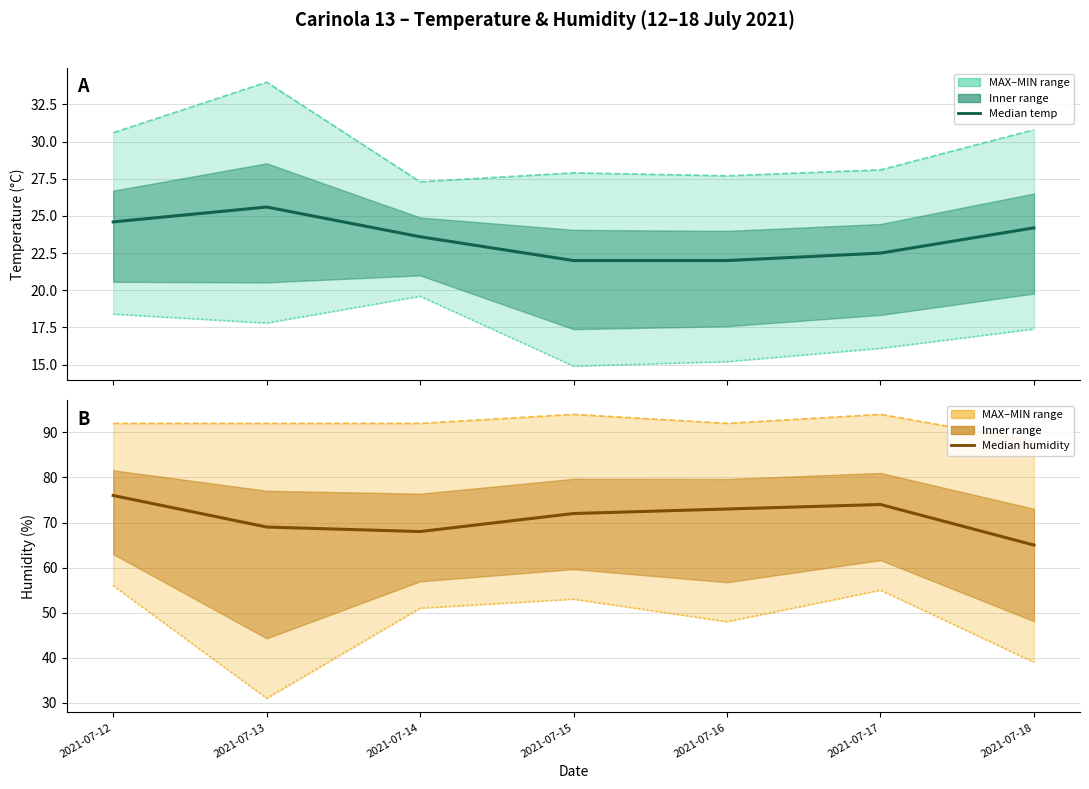

True or false: Temp MIN °C and Humidity MAX % cross at least once.

False